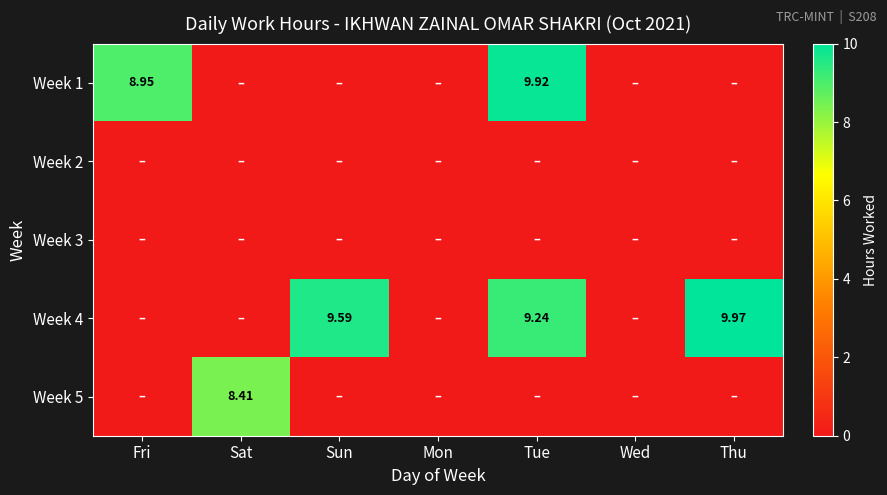

What is the maximum value for Week 1?

9.9